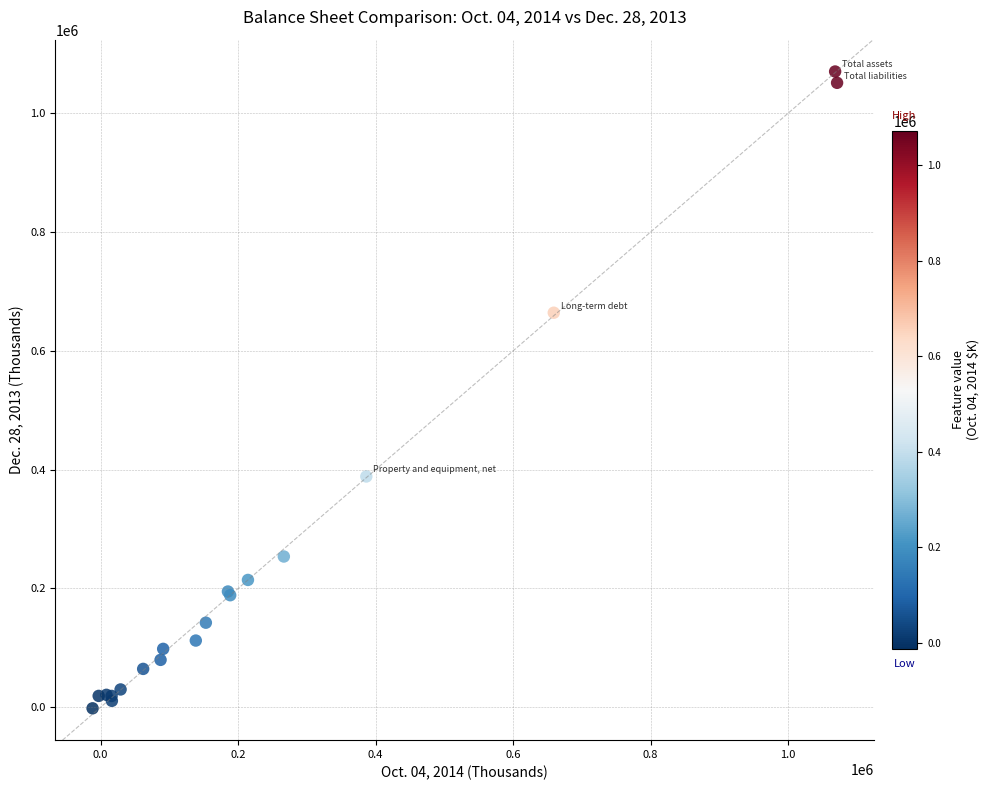

What Y value in the scatter plot is closest to 534215?

664186